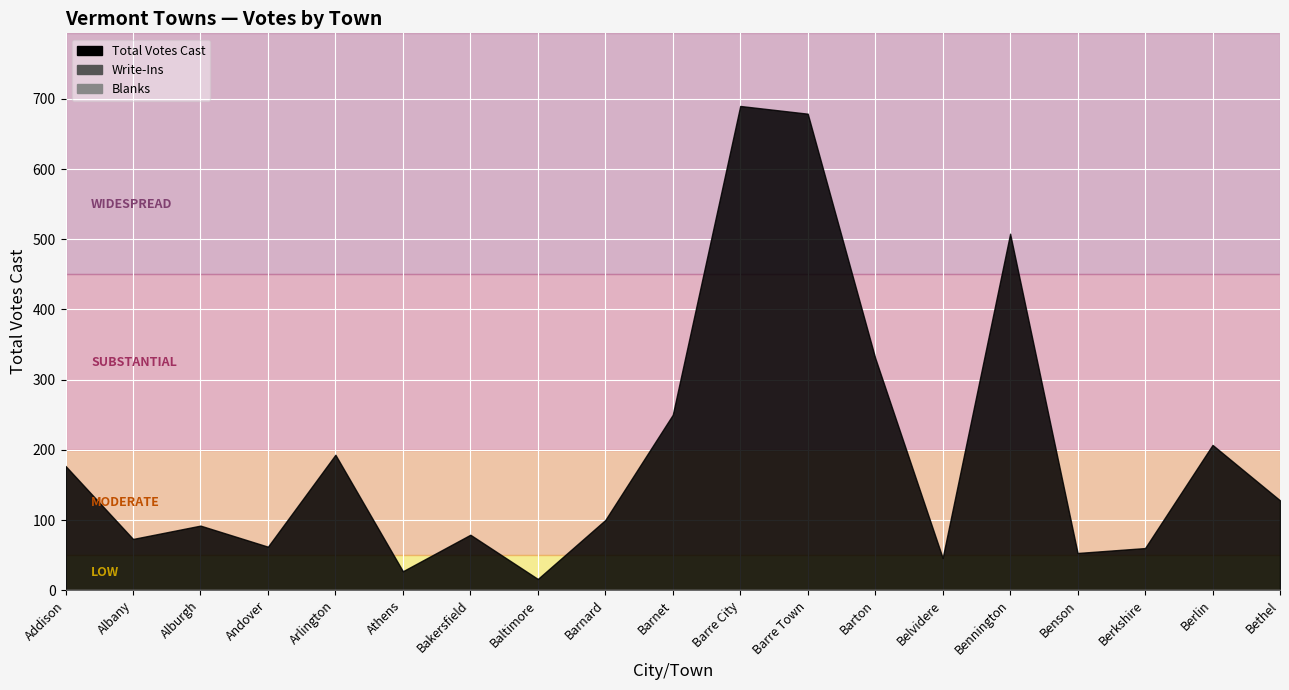

How many interior local peaks does the Total Votes Cast series have?

6